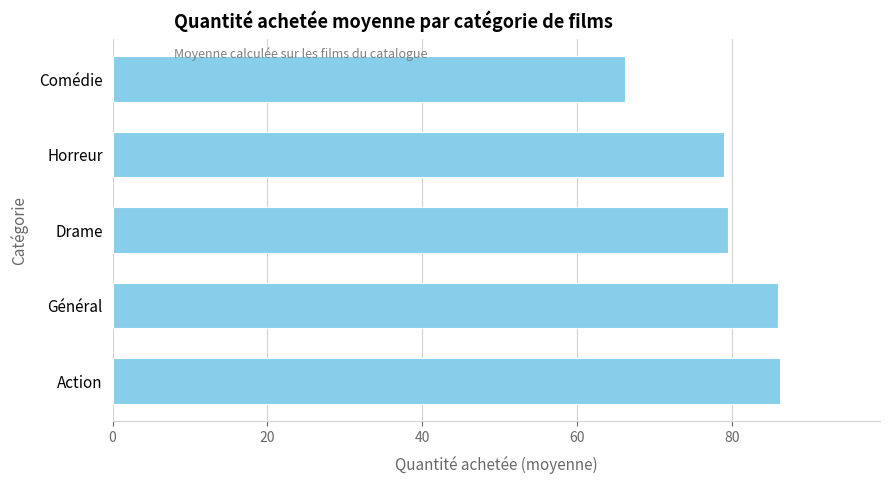

At which category does the chart reach its minimum across all series?

Comédie